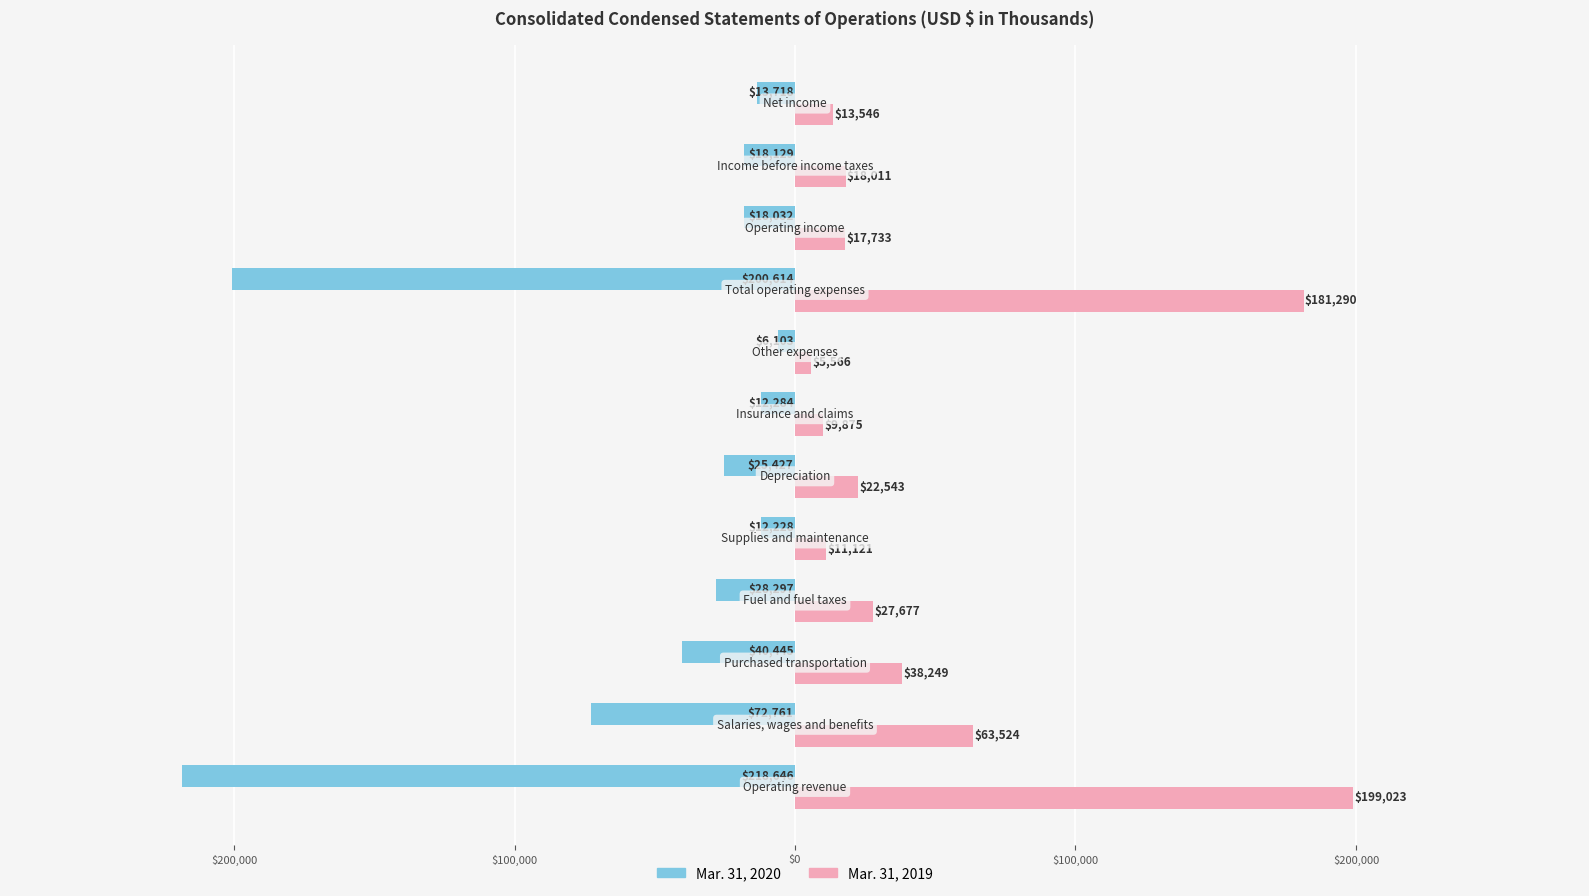

What are all the series names shown in the legend?

Mar. 31, 2020, Mar. 31, 2019